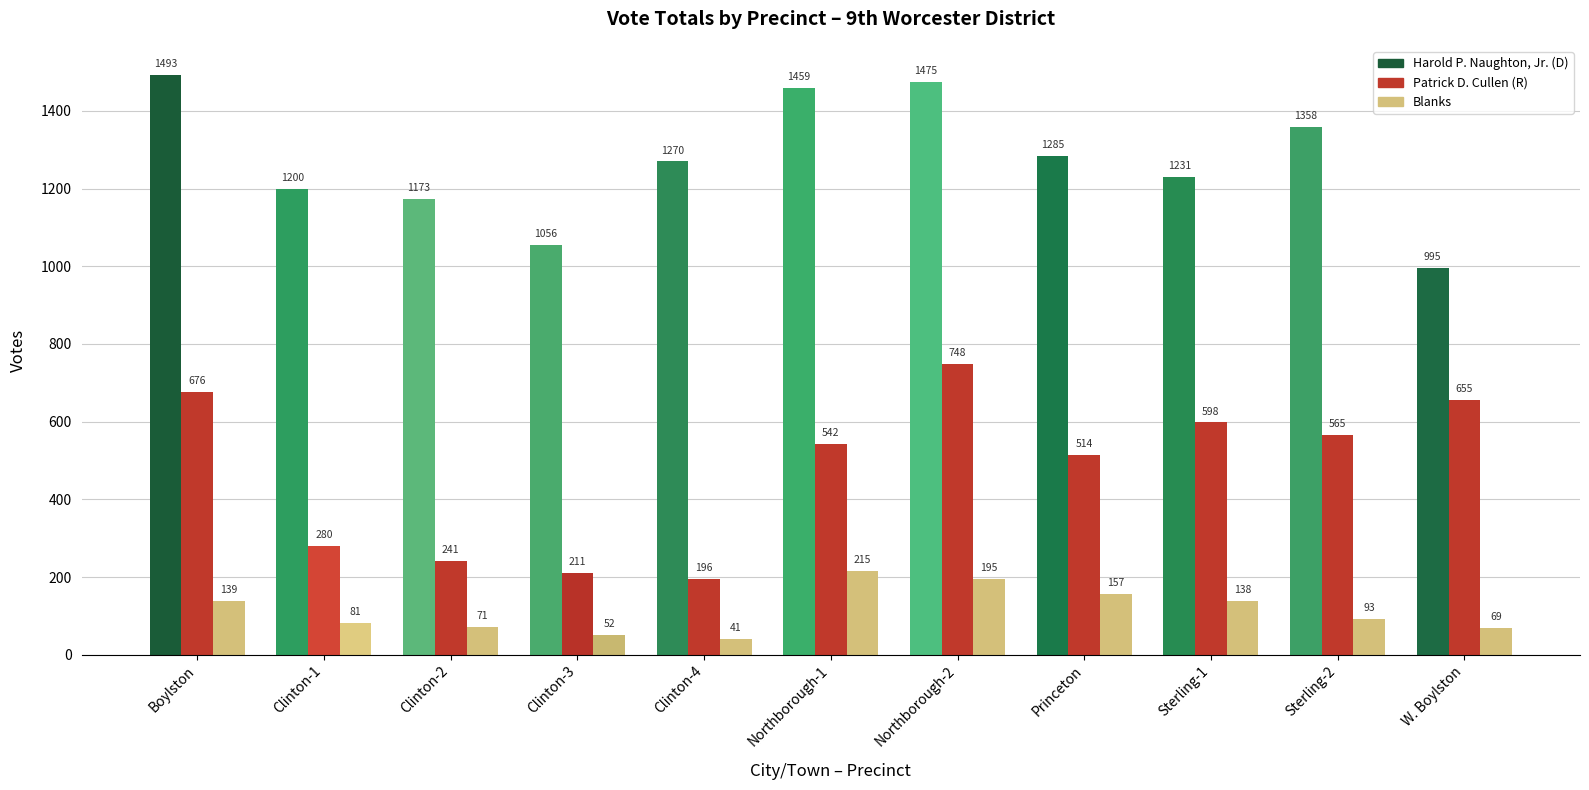

Is it true that Harold P. Naughton, Jr. (D) equals 572 at Clinton-2?

False